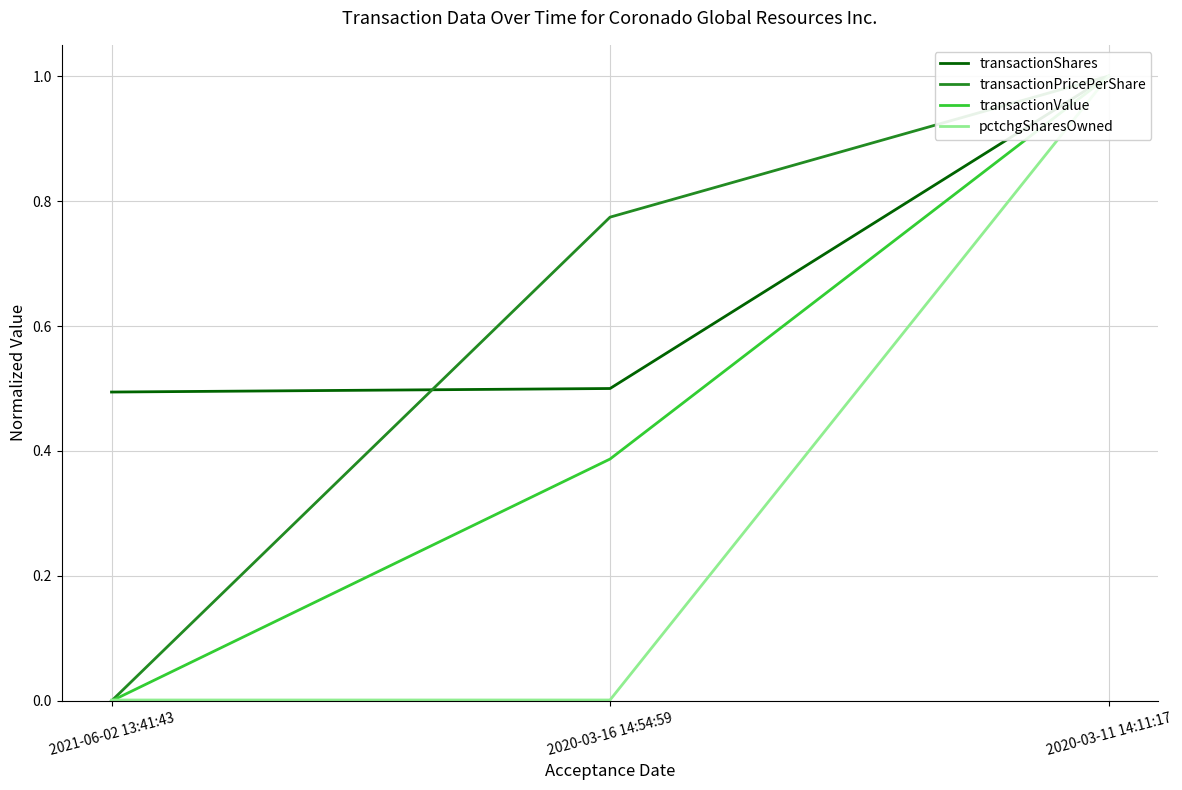

What is the greatest value displayed?

1.0